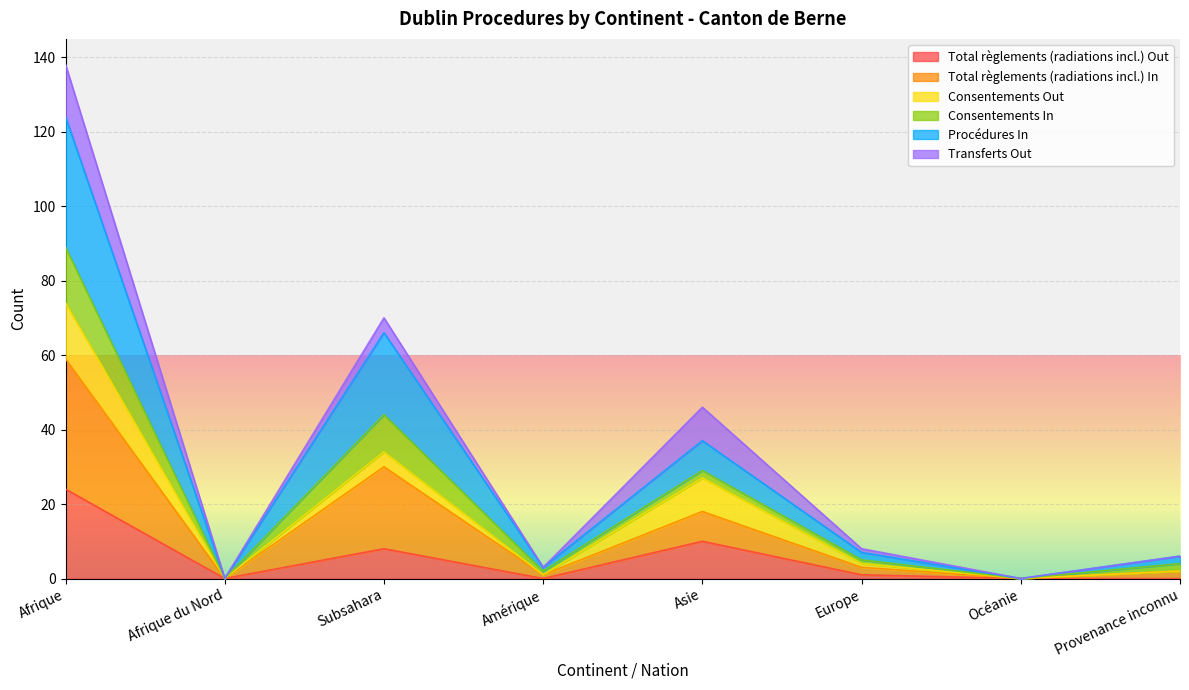

Which has a higher value, Afrique du Nord or Océanie?

Afrique du Nord